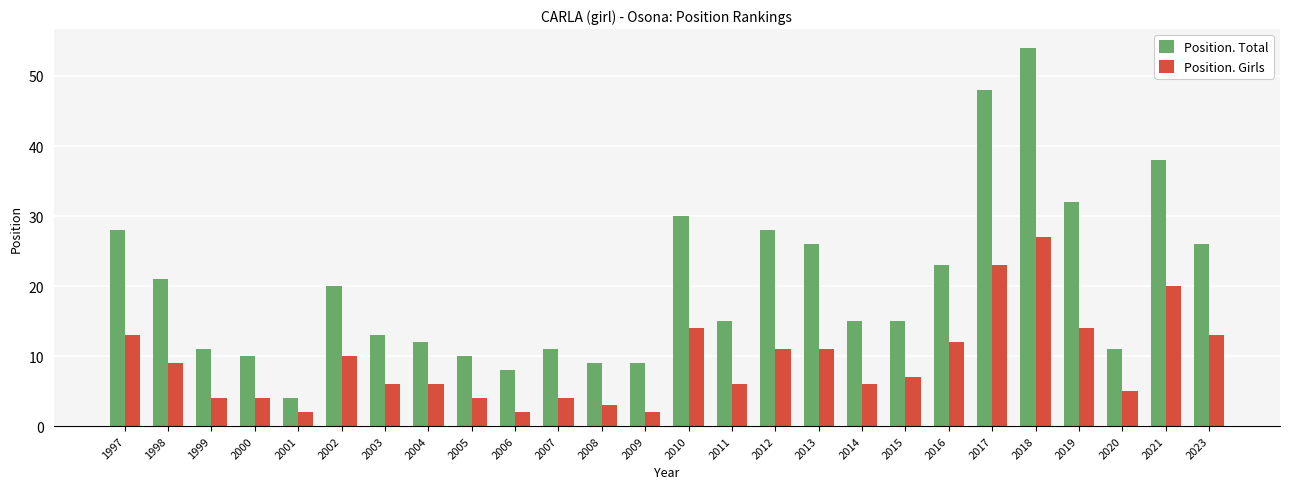

Which series changed the most between 2007 and 2014?

Position. Total